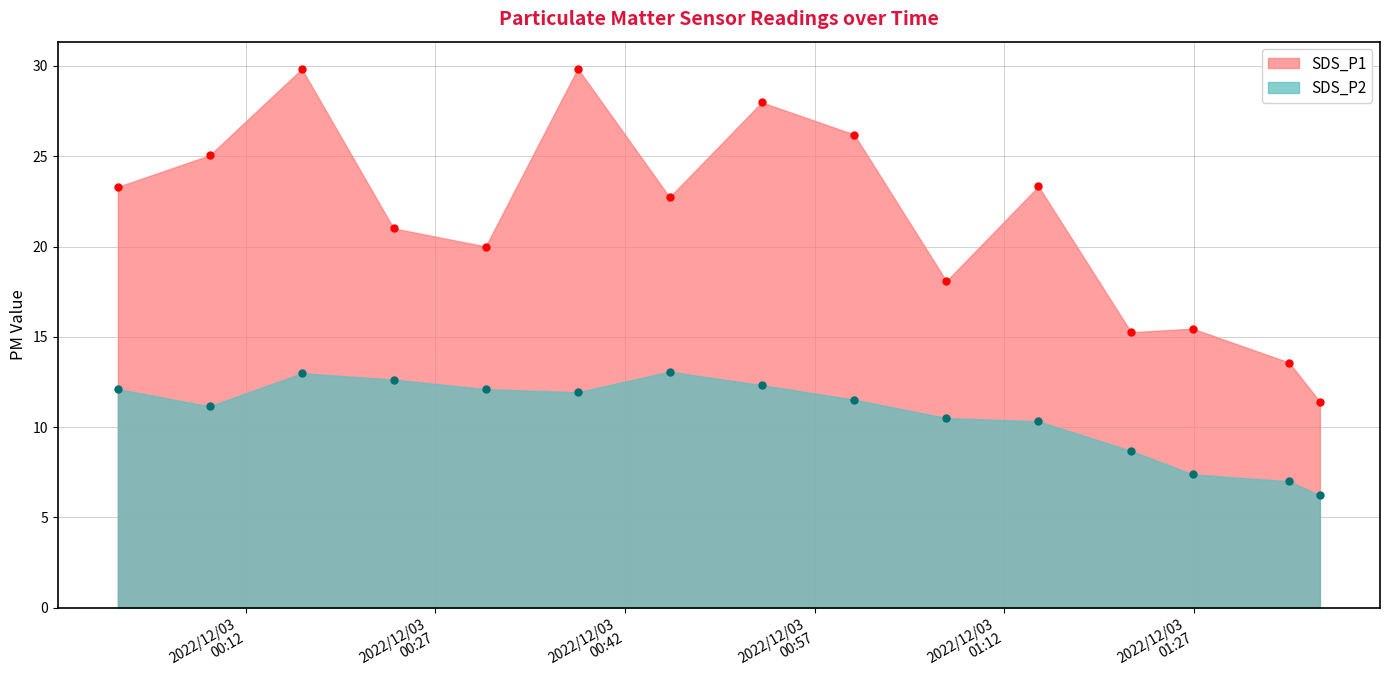

Read the SDS_P2 value at 2022/12/03 01:07:26.

10.5